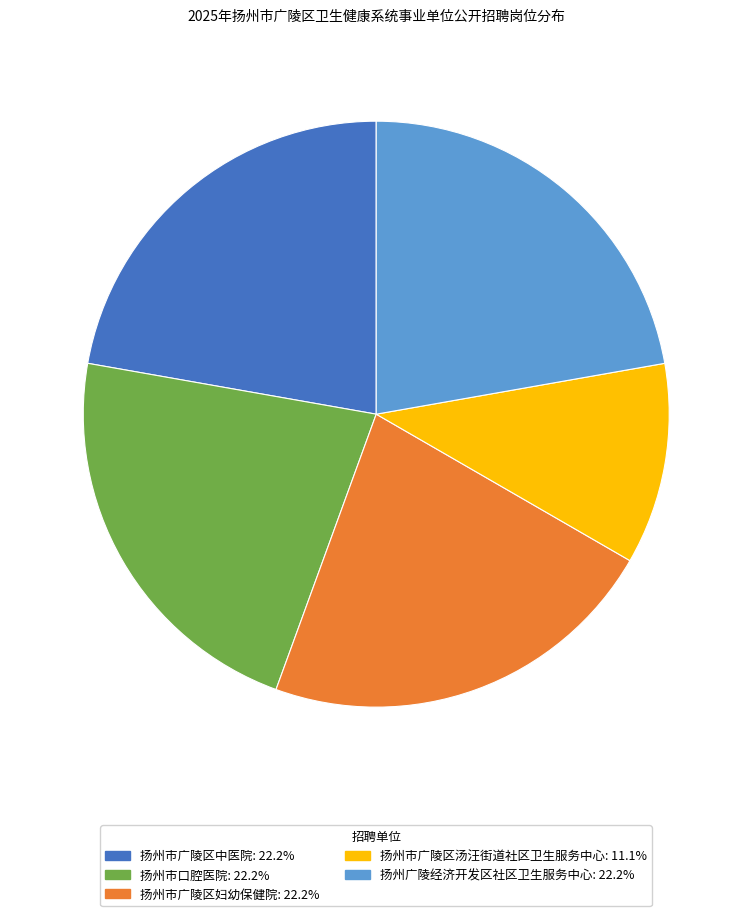

Do 扬州市广陵区汤汪街道社区卫生服务中心 and 扬州市广陵区妇幼保健院 together represent more than half of the pie?

No